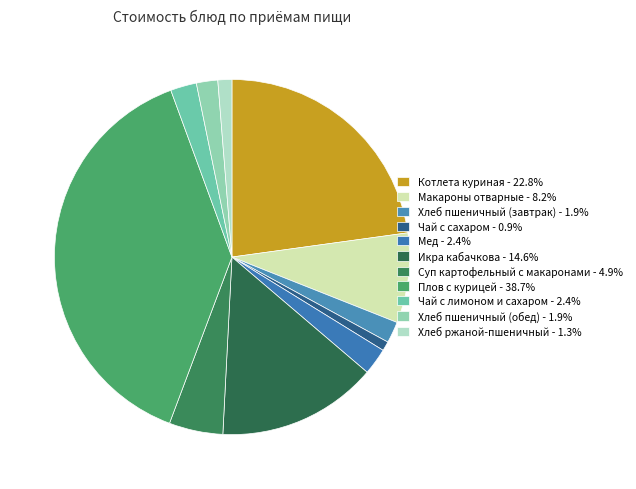

Does Макароны отварные account for over 50% of the chart?

No